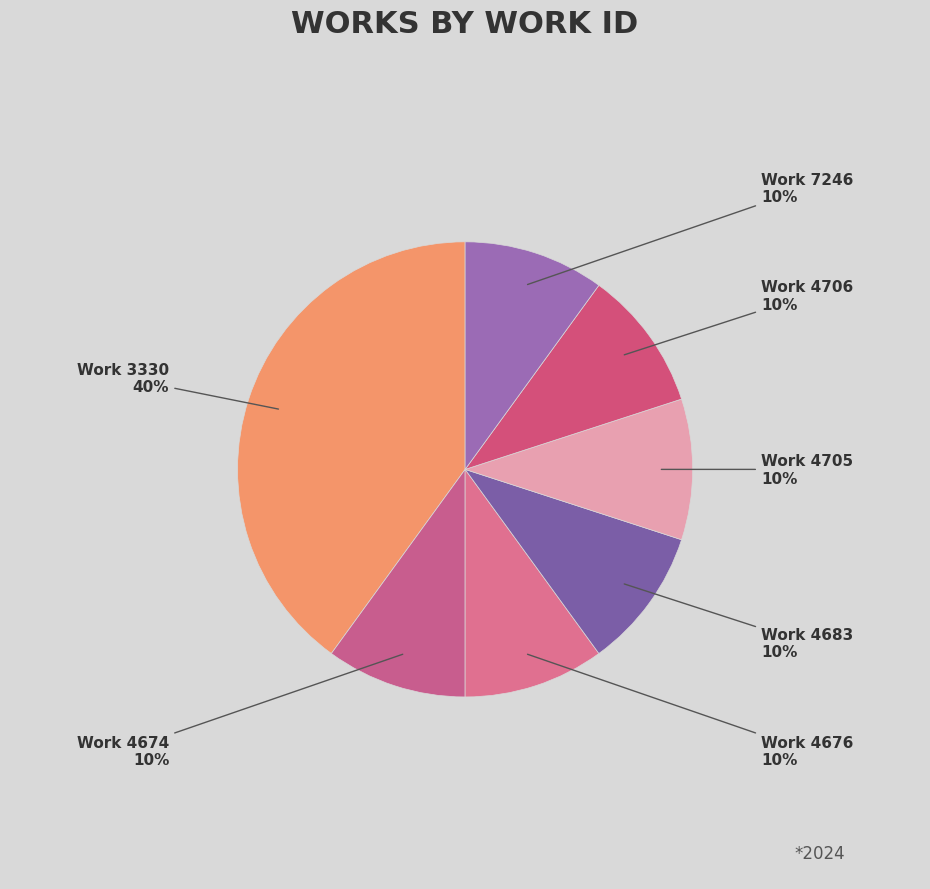

Count the number of slices in the pie.

7